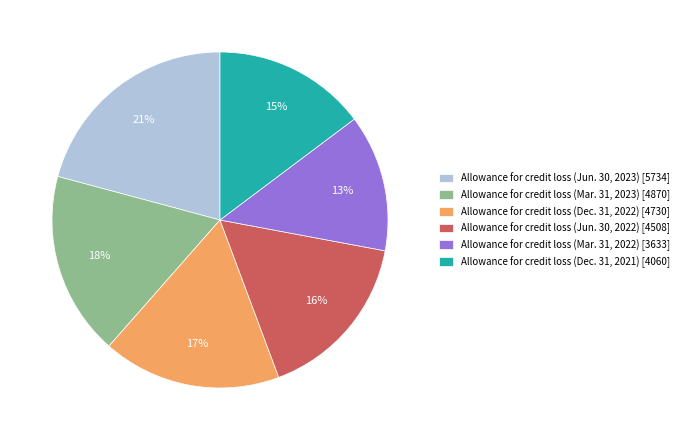

To the nearest percent, what is the combined percentage of Allowance for credit loss (Mar. 31, 2023) and Allowance for credit loss (Dec. 31, 2022)?

35%